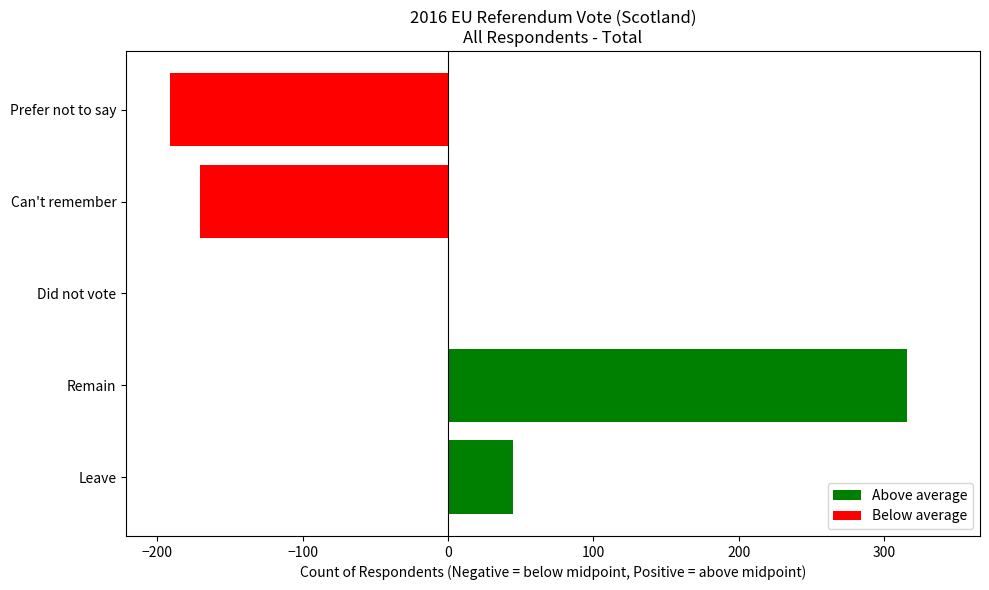

At which label is the value closest to 62?

Leave